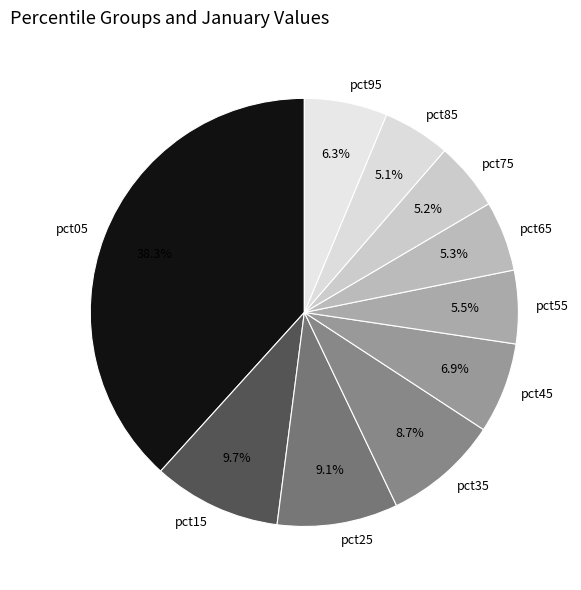

Does pct15 account for over 50% of the chart?

No